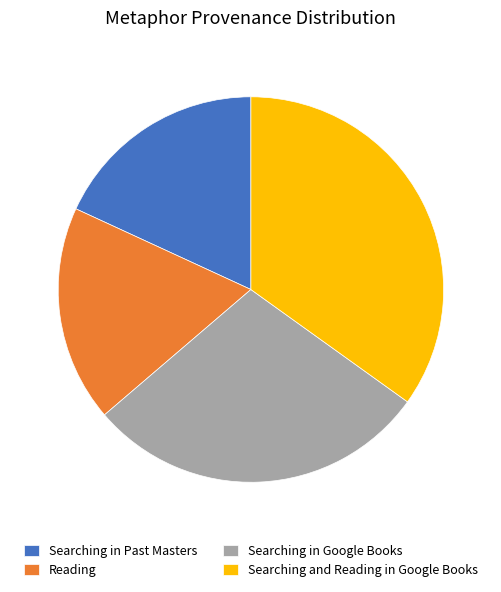

Do Searching in Google Books and Reading together represent more than half of the pie?

No